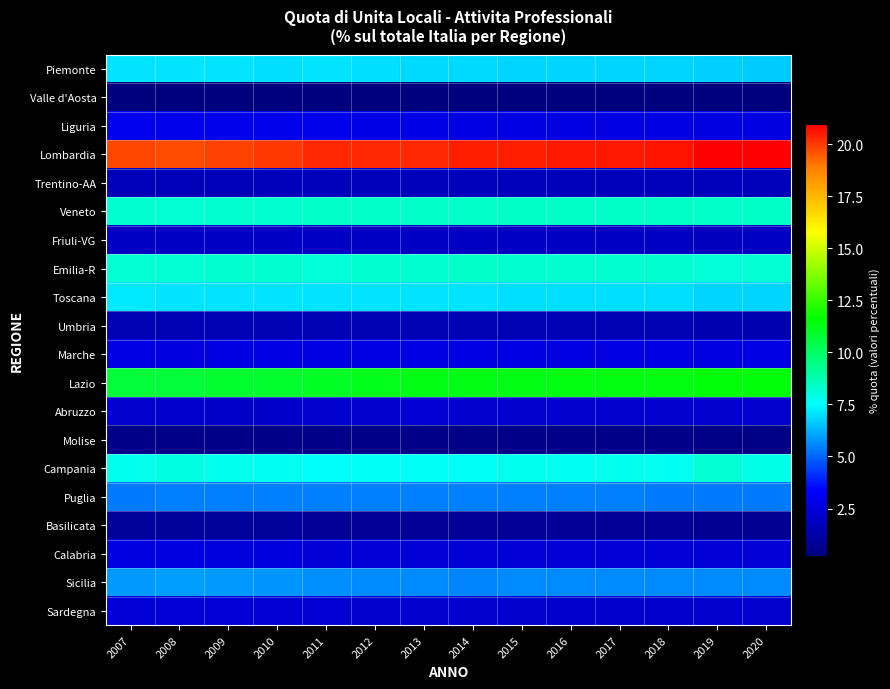

List the series in order of their peak value, lowest first.

Valle d'Aosta, Molise, Basilicata, Umbria, Trentino-AA, Friuli-VG, Abruzzo, Sardegna, Calabria, Marche, Liguria, Puglia, Sicilia, Piemonte, Toscana, Campania, Emilia-R, Veneto, Lazio, Lombardia